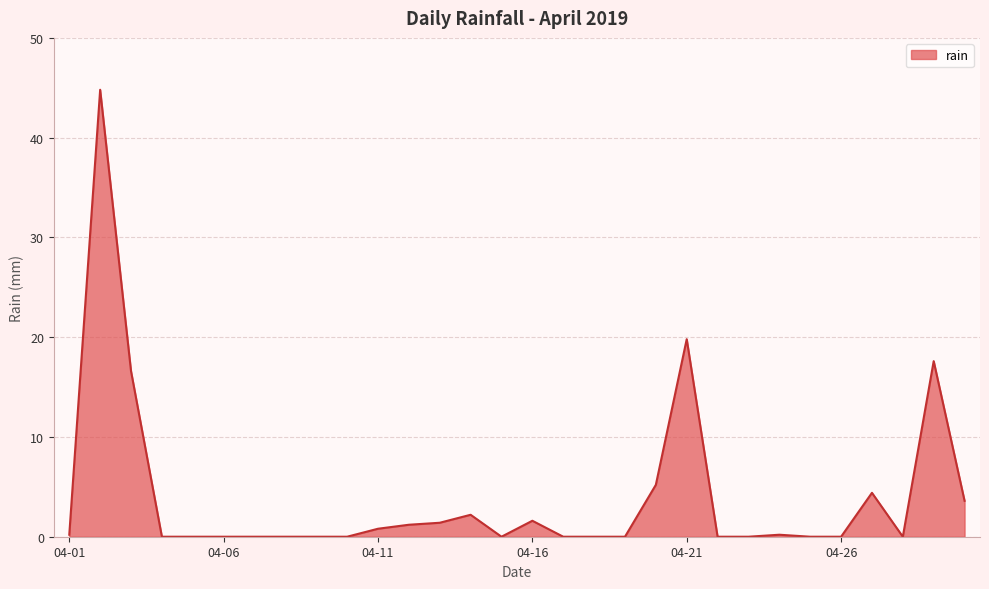

What is the greatest value displayed?

44.8